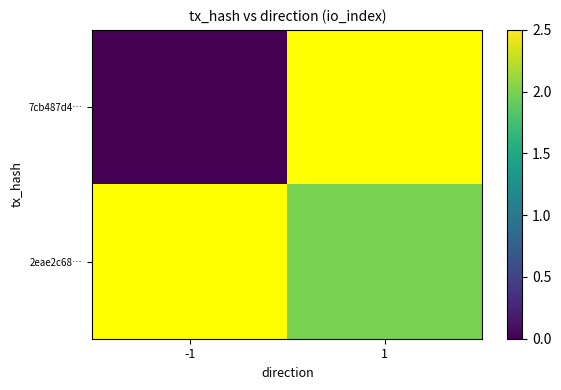

Rank the series by their maximum value, from lowest to highest.

7cb487d4…, 2eae2c68…